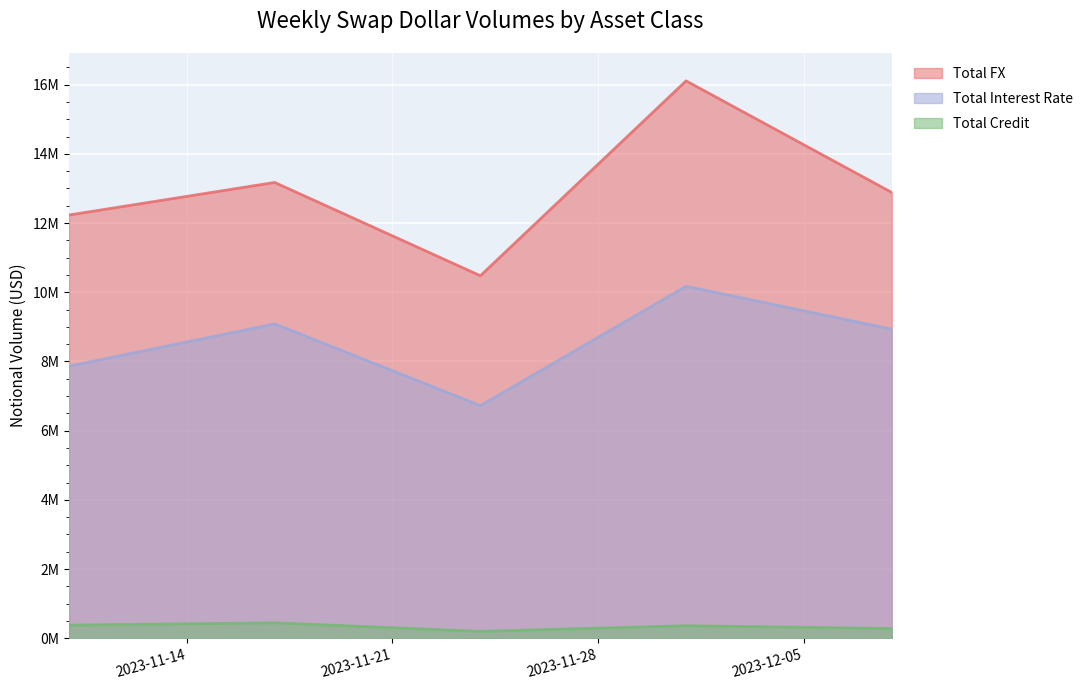

Does the chart display data point markers on the line(s)?

No